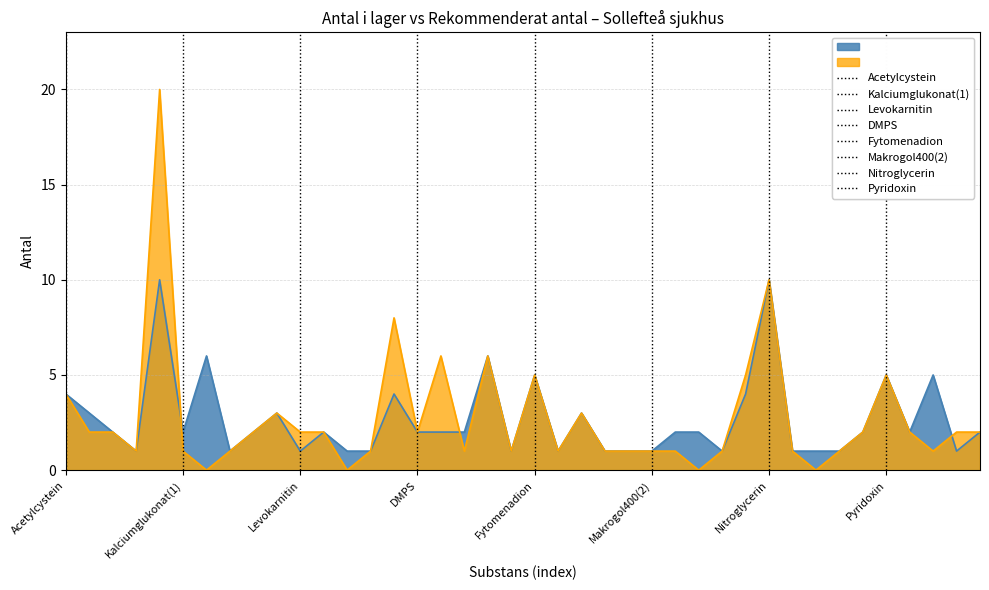

How many positive values does the rekommenderat_antal series have?

36